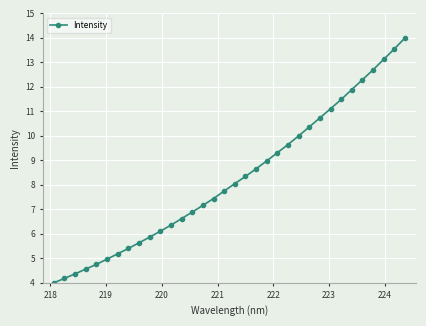

What is the value of the 26th point from the left?

10.7